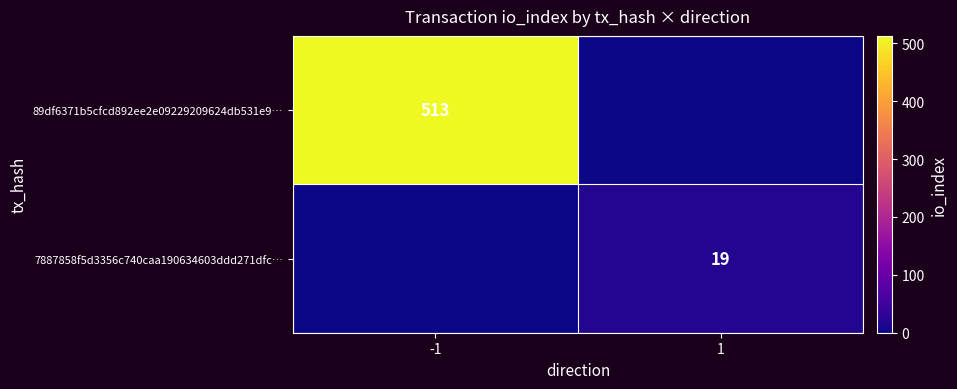

The value of 7887858f5d3356c740caa190634603ddd271dfc… at 1 is 19. True or false?

True